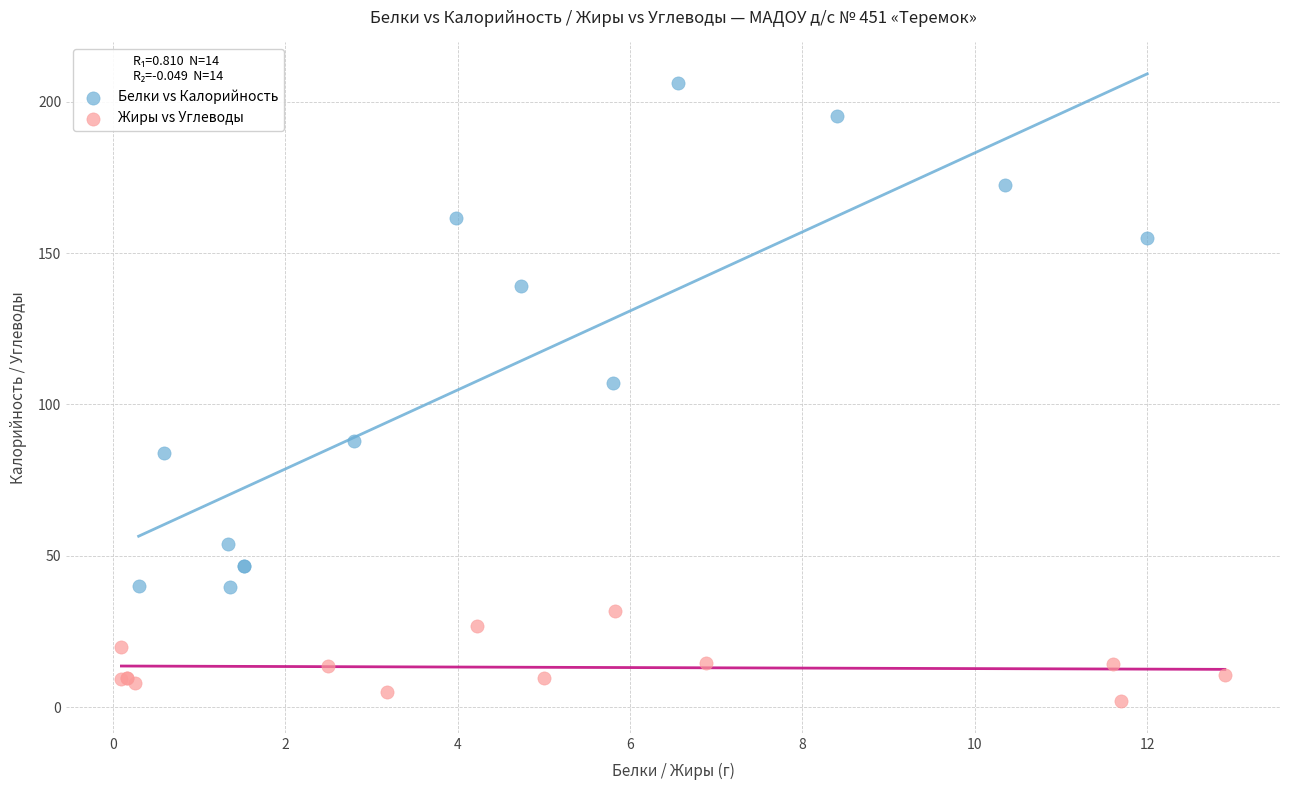

What are all the series names shown in the legend?

Белки vs Калорийность, Жиры vs Углеводы